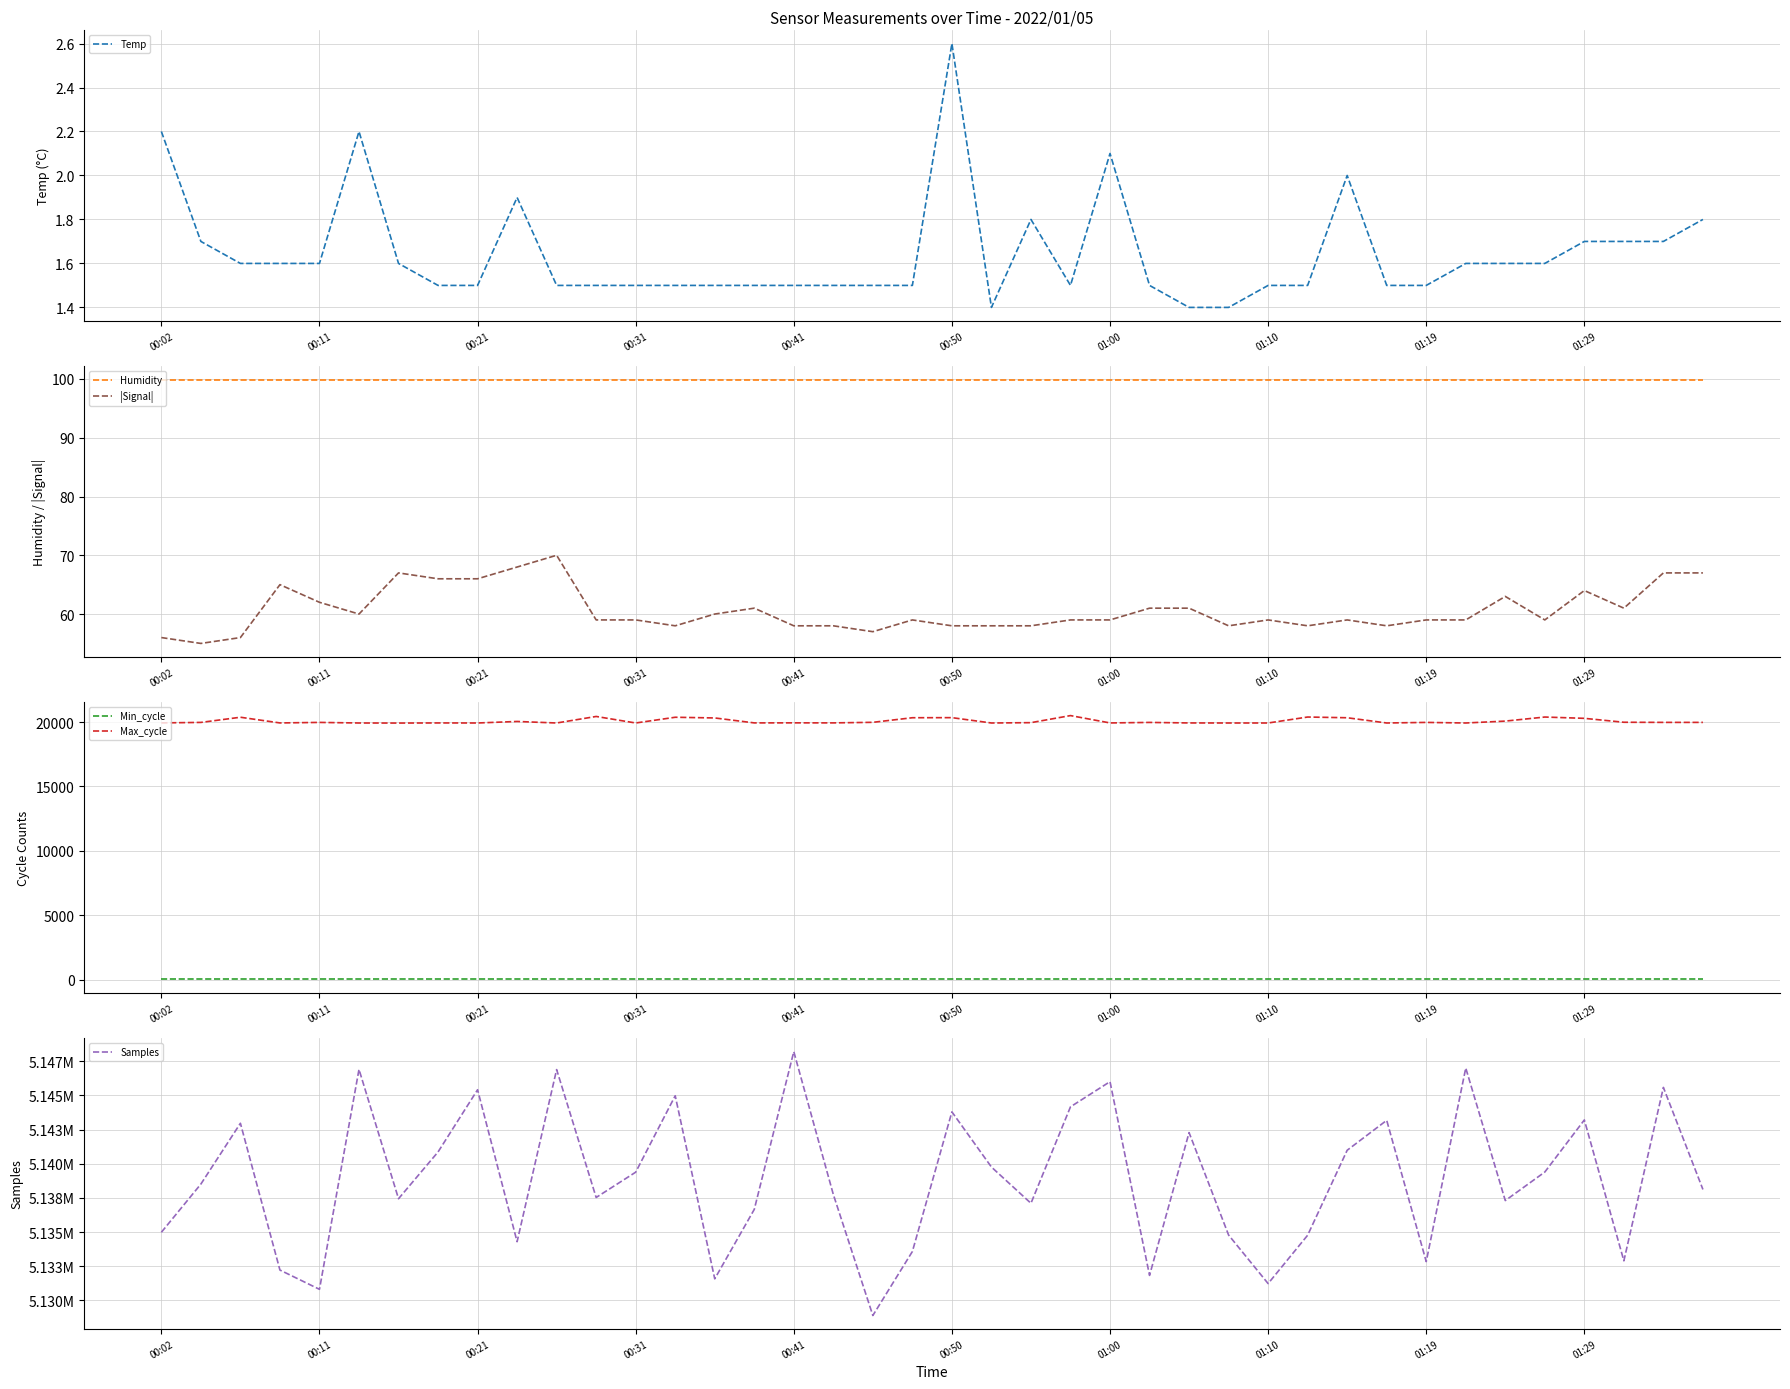

True or false: Humidity has a value of 99.9 at 00:02.

True